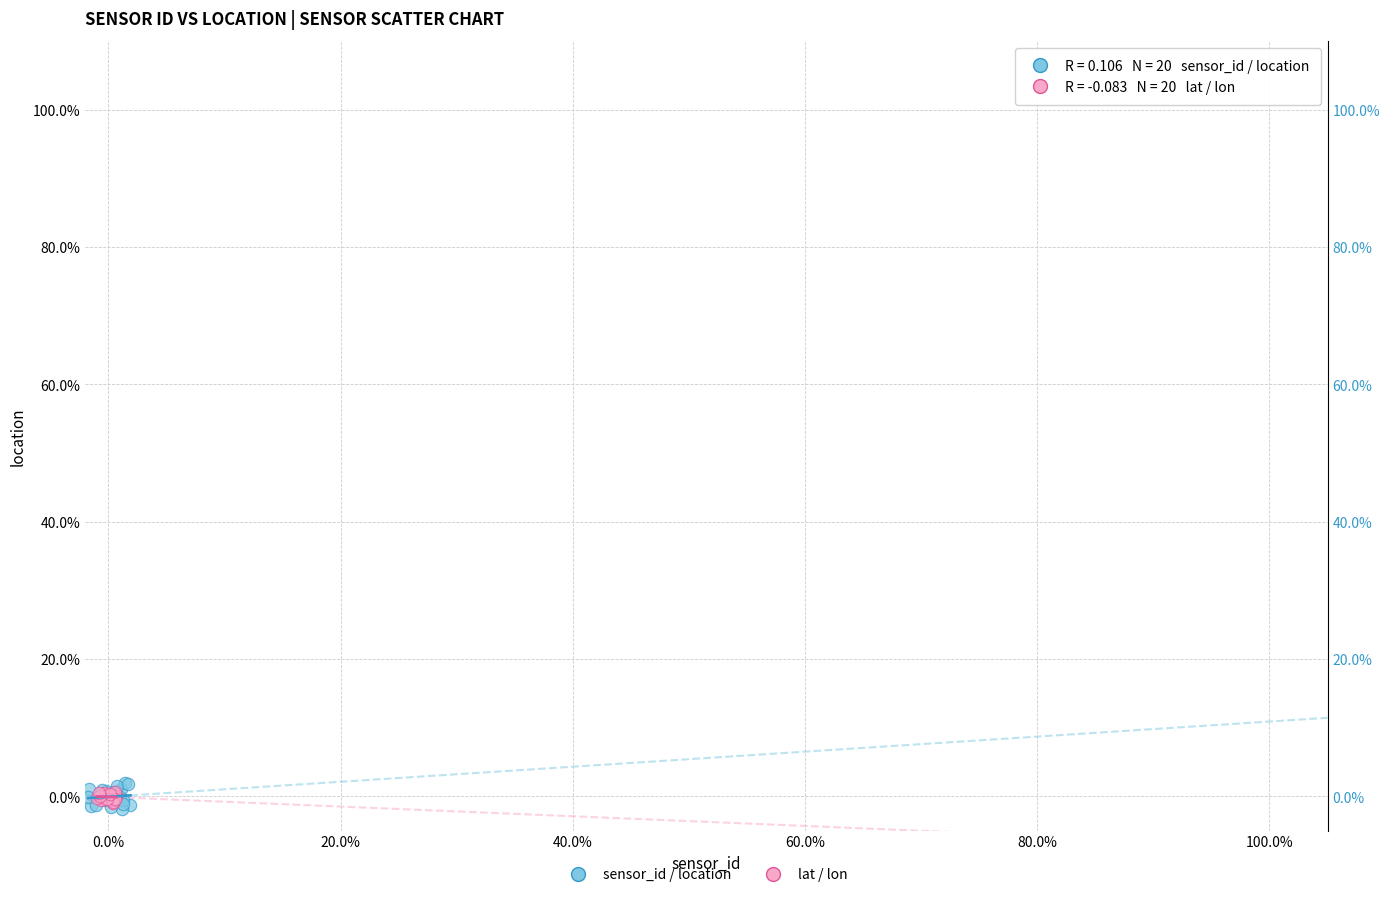

Which series contains the highest Y value?

sensor_id / location